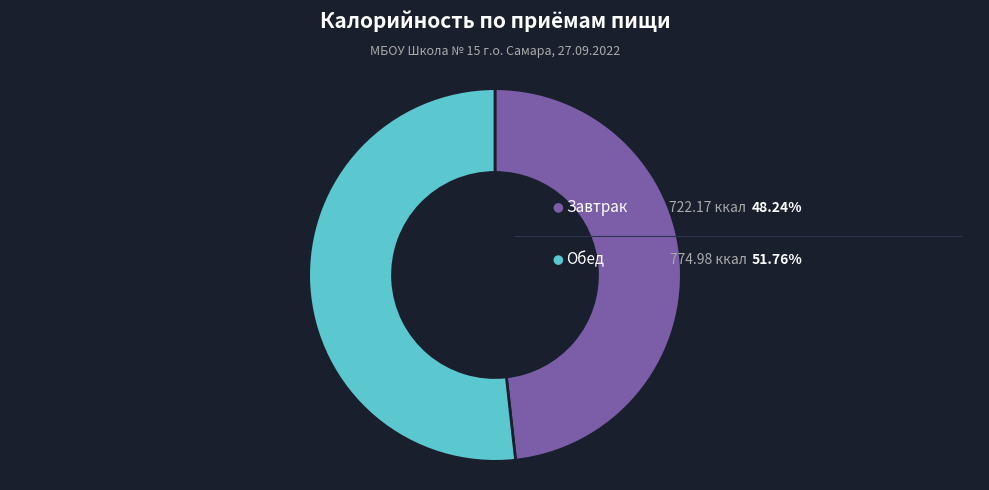

Do Завтрак and Обед together represent more than half of the pie?

Yes